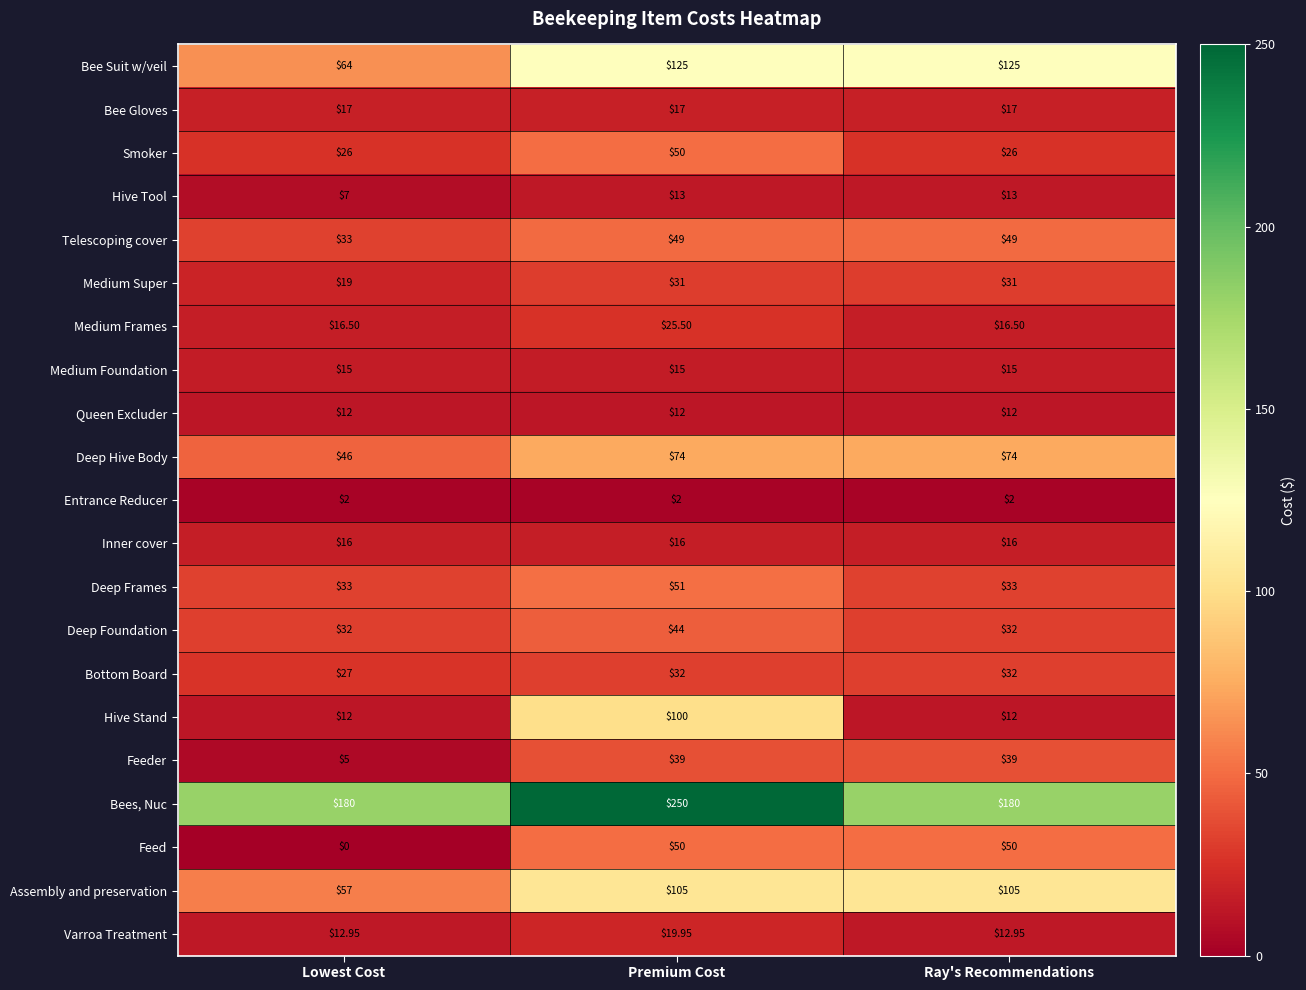

Where is Bee Suit w/veil nearest to the value 94?

Lowest Cost